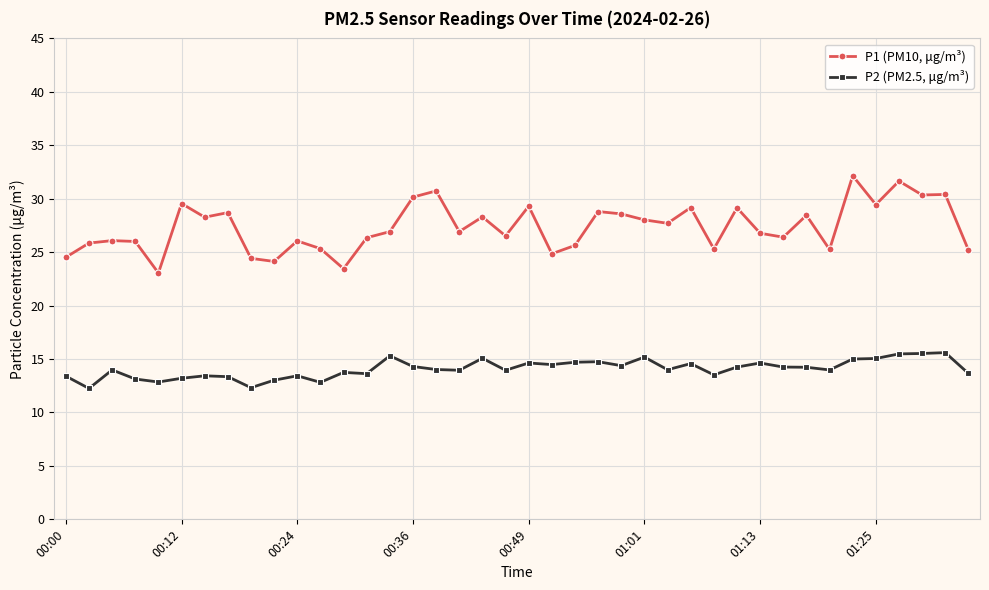

Rank the series by their average value, from lowest to highest.

P2 (PM2.5, μg/m³), P1 (PM10, μg/m³)